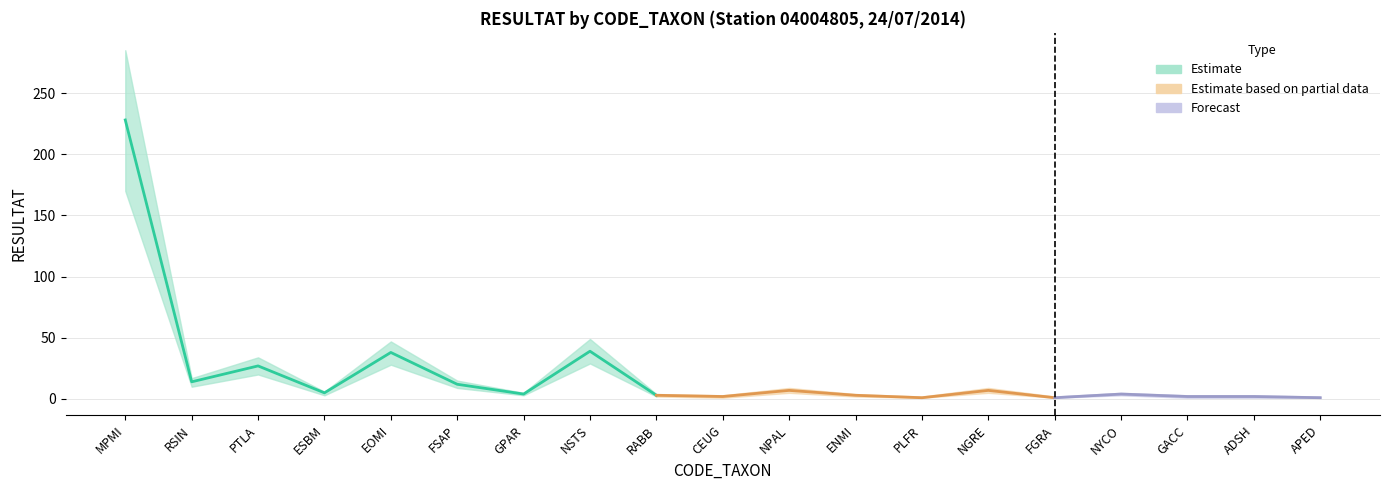

The RESULTAT series shows 39 at NSTS. True or false?

True